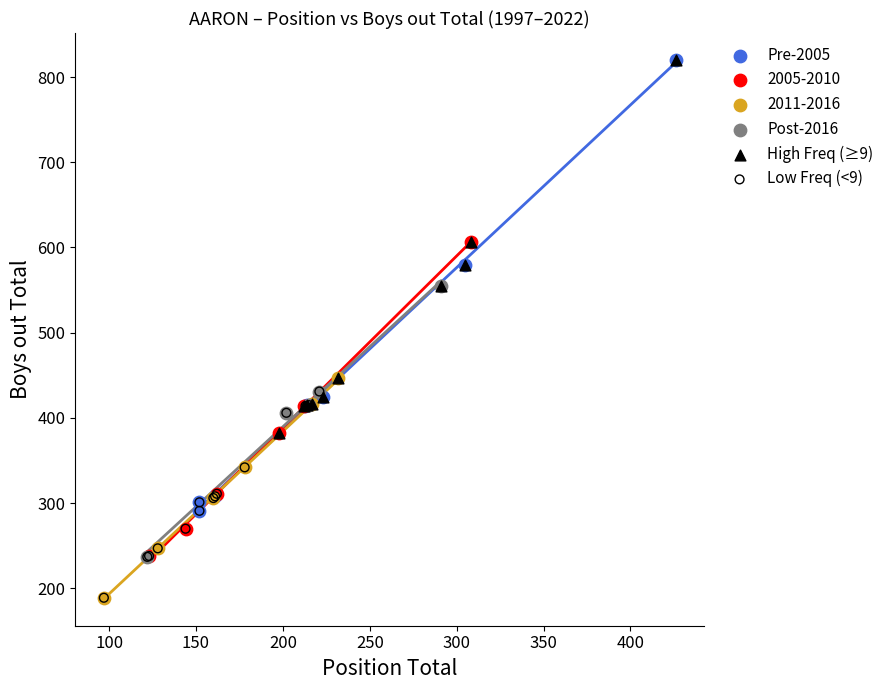

Which series has the largest Y range (max minus min)?

Pre-2005